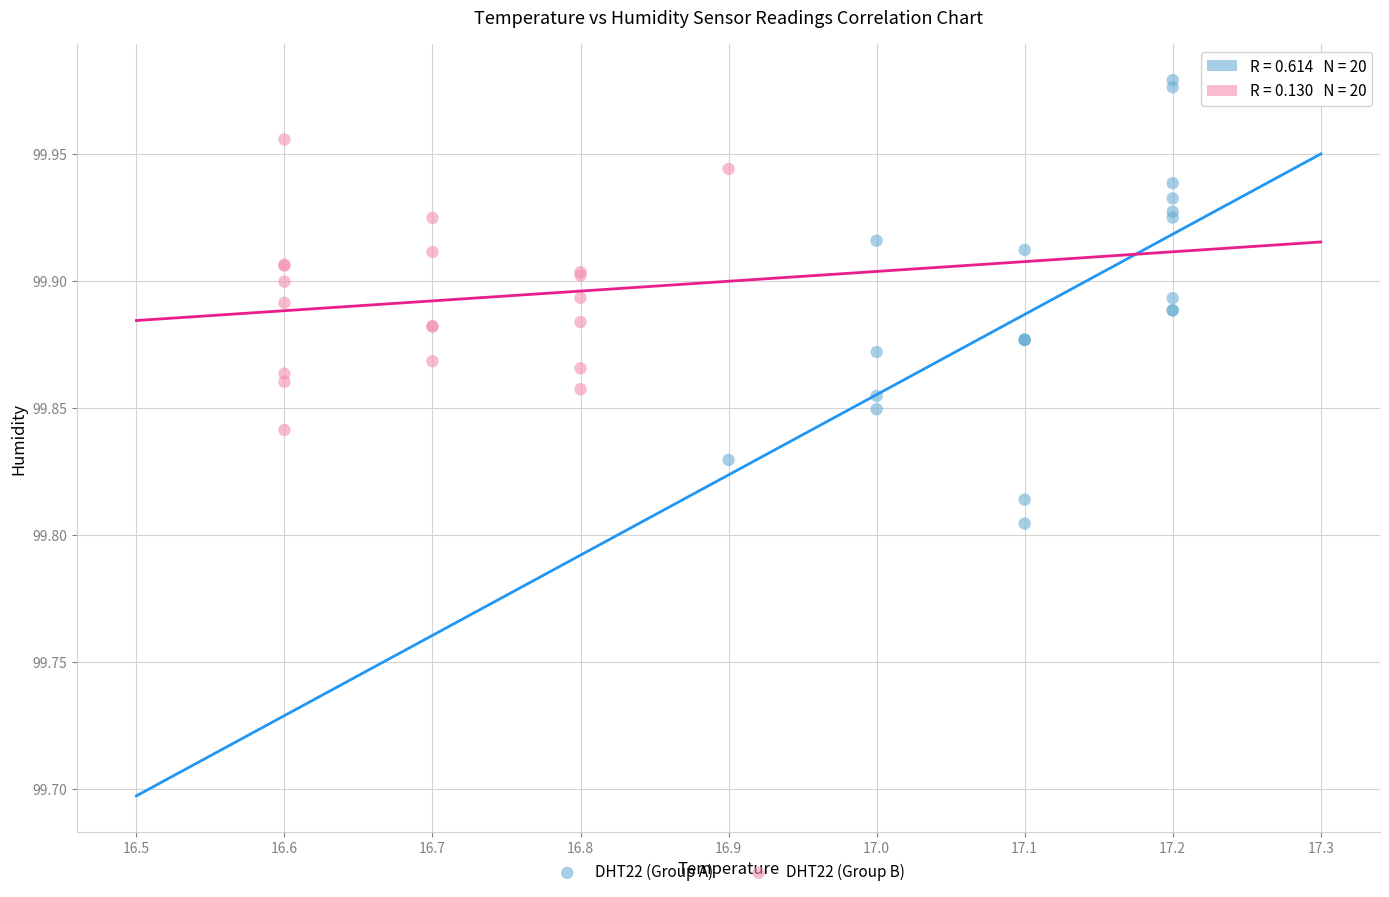

Which series reaches the maximum Y coordinate?

DHT22 (Group A)